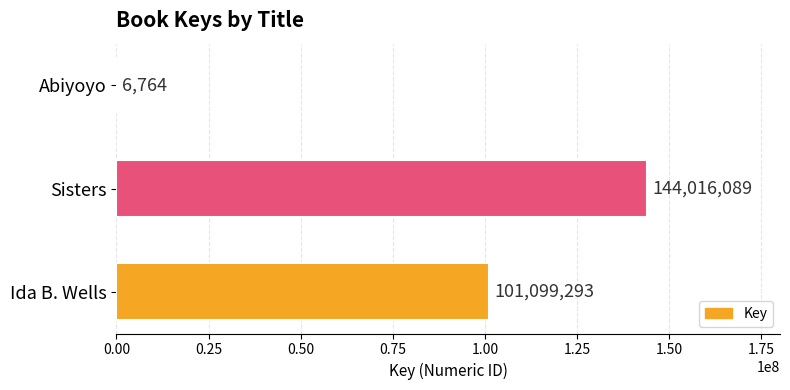

Between Abiyoyo and Sisters, which is larger?

Sisters